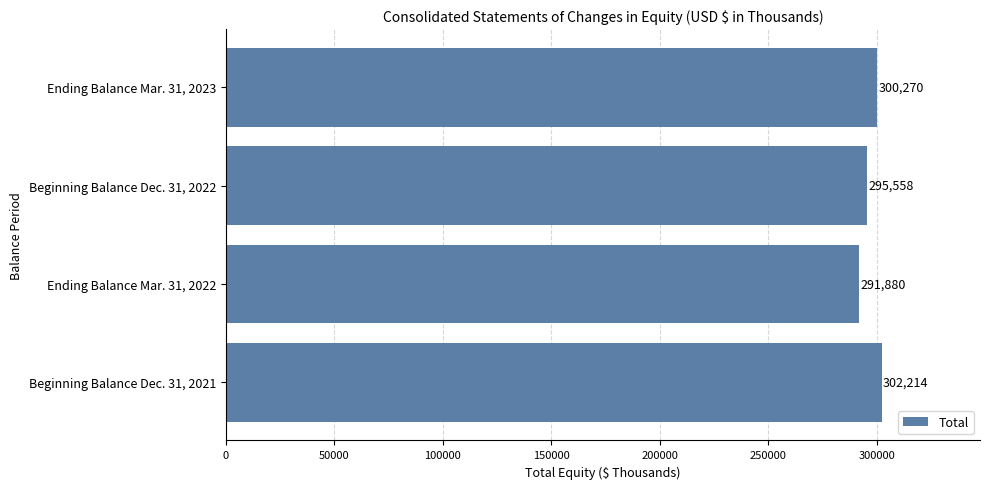

Reading bottom to top, transcribe all the data shown in this chart.

302214	291880	295558	300270